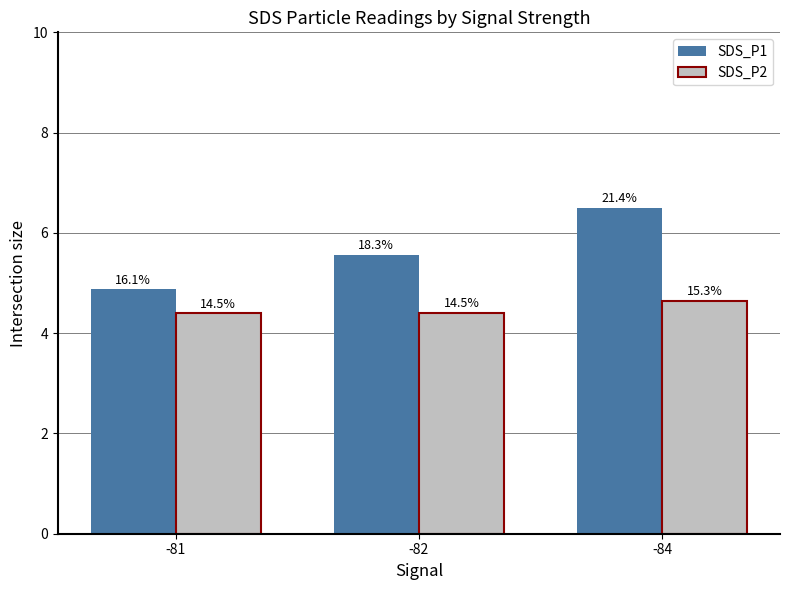

The value of SDS_P1 at -84 is 6.5. True or false?

True